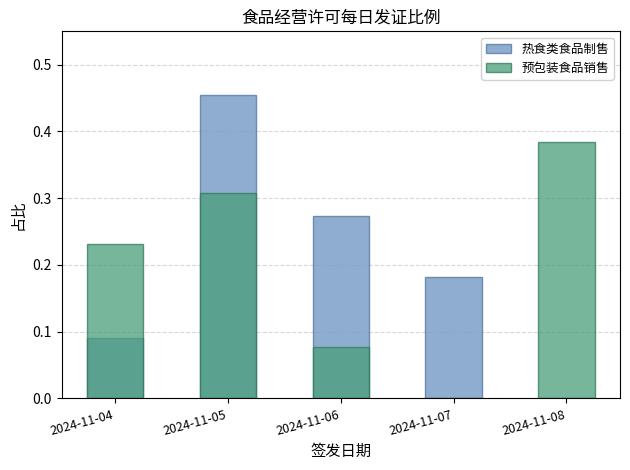

Which category has the highest value in the 热食类食品制售 series?

2024-11-05